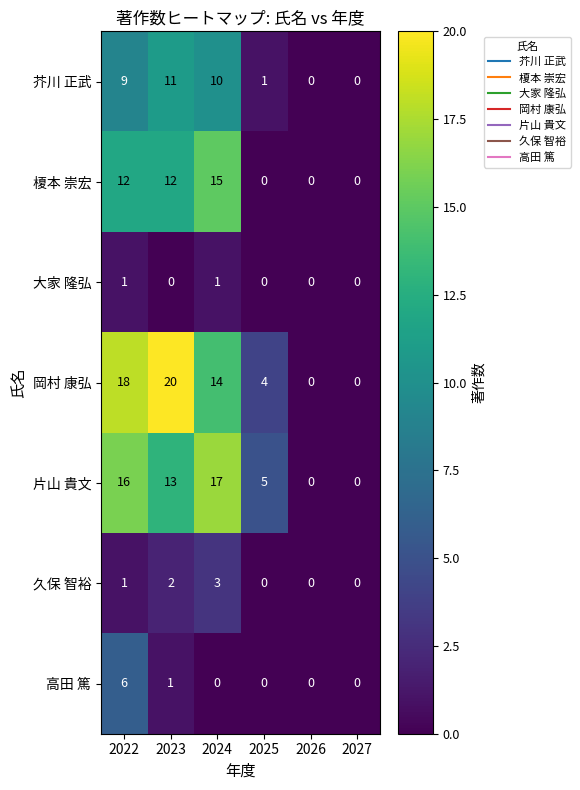

What is the maximum value shown in the chart?

20